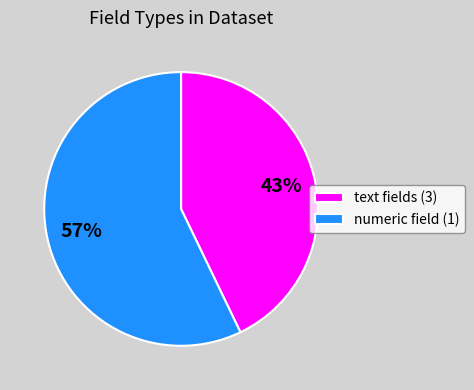

To the nearest percent, what is the difference between the text fields (3) and numeric field (1) slice percentages?

14%